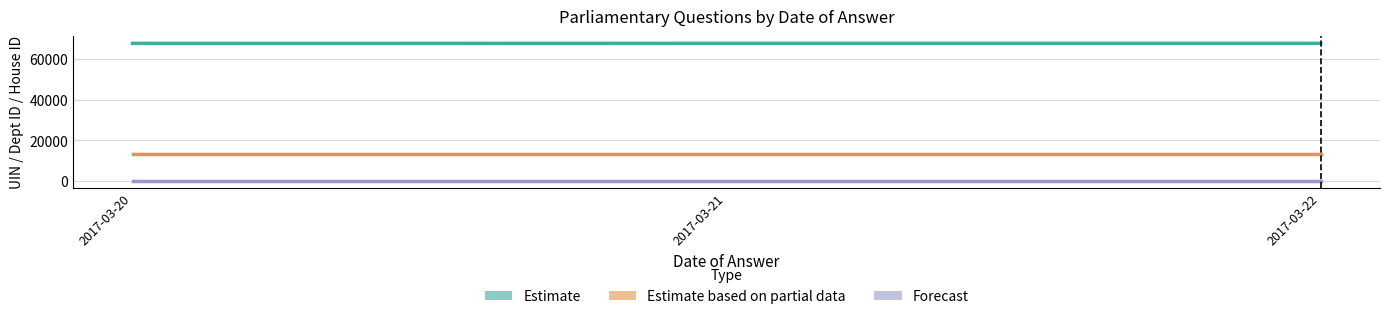

What is the total value across all series at 2017-03-20?

81492.0